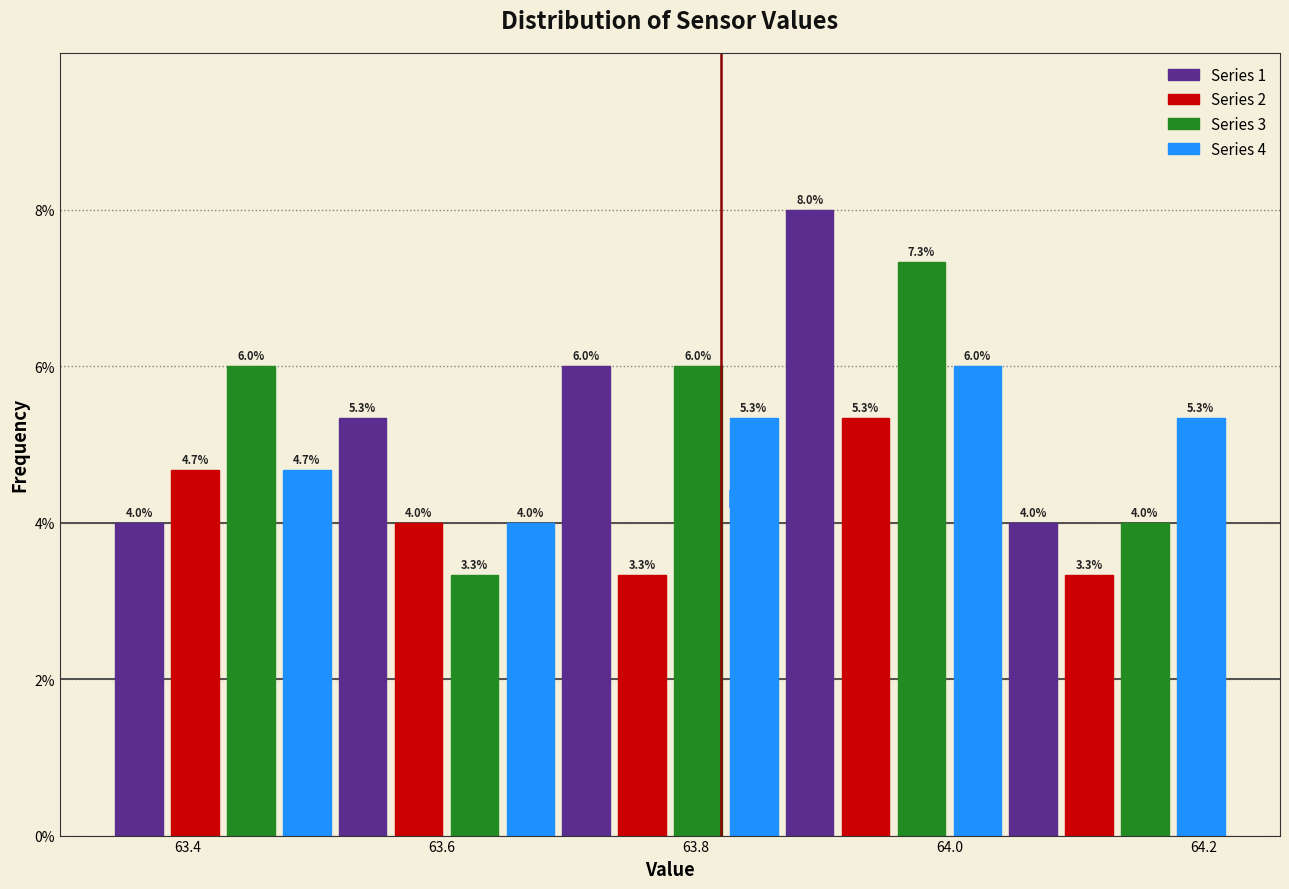

Around what value on the x-axis is the tallest bar? Give the approximate position of its centre, as read against the axis.

63.90